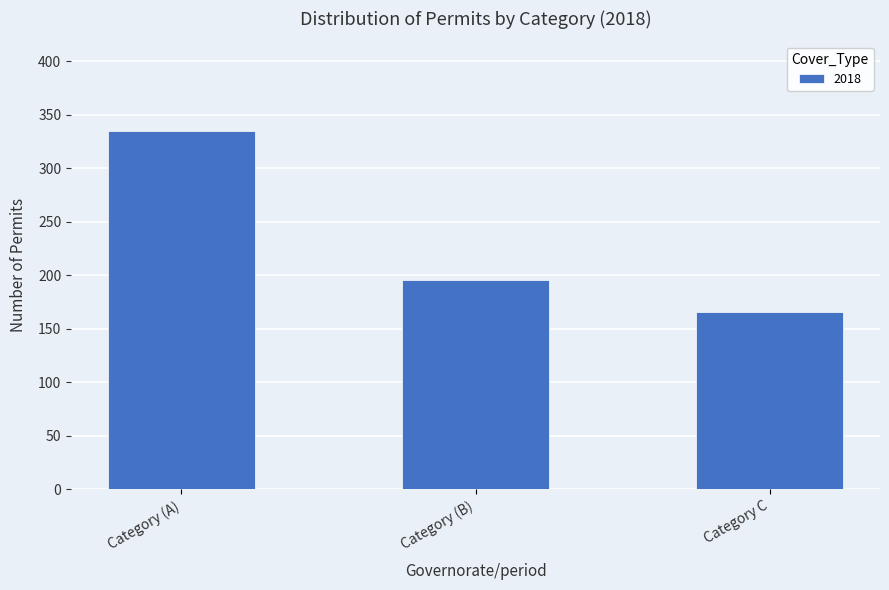

What is the change in value from Category (A) to Category (B)?

-139